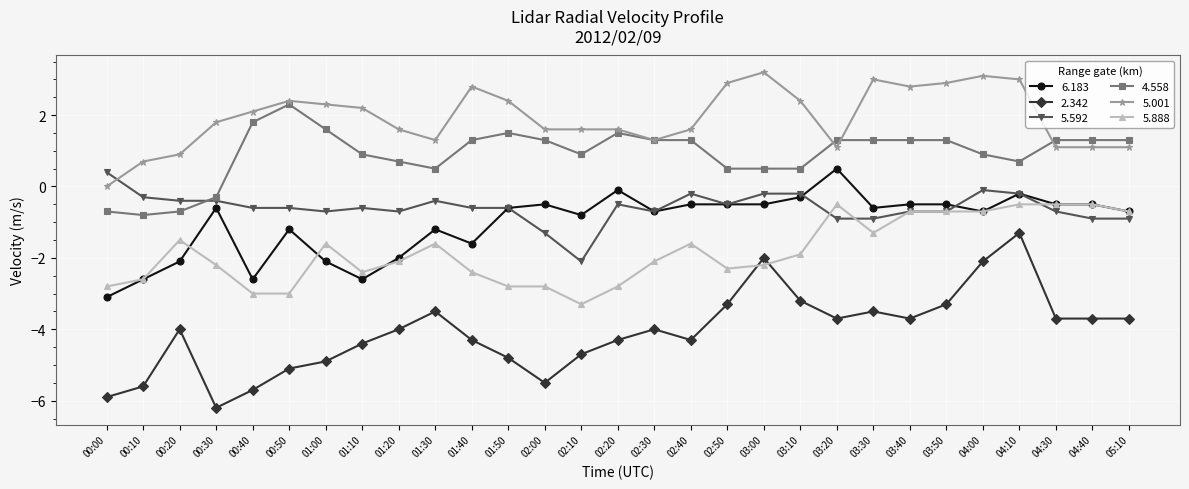

What is the difference between the 5.888 values at 00:50 and 00:10?

0.4